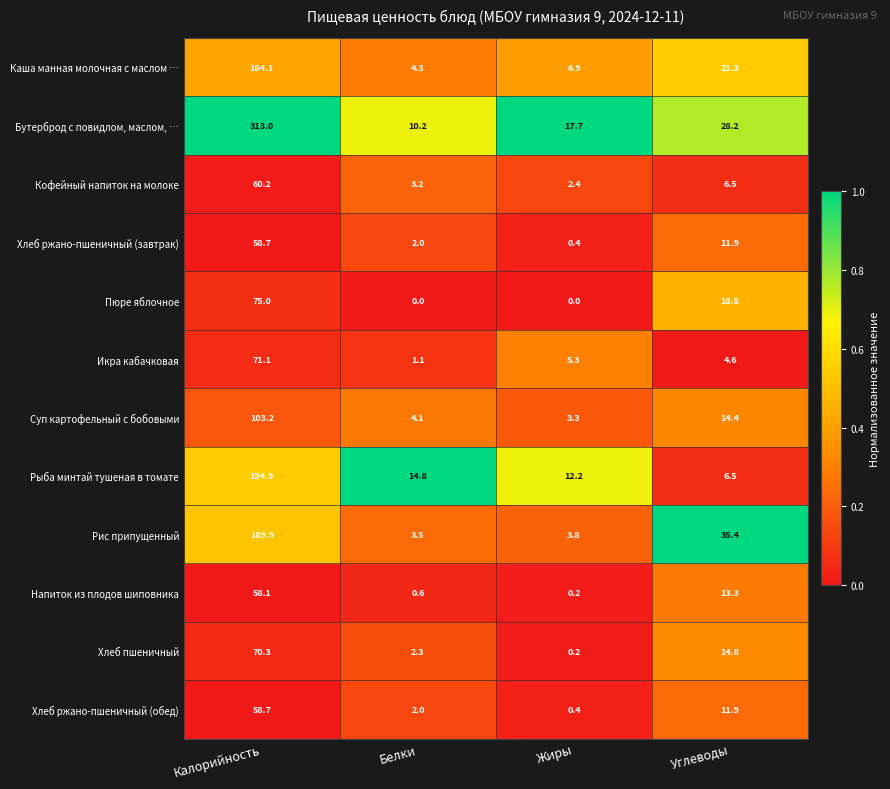

Rank the categories by Рыба минтай тушеная в томате value from lowest to highest.

Углеводы, Жиры, Белки, Калорийность